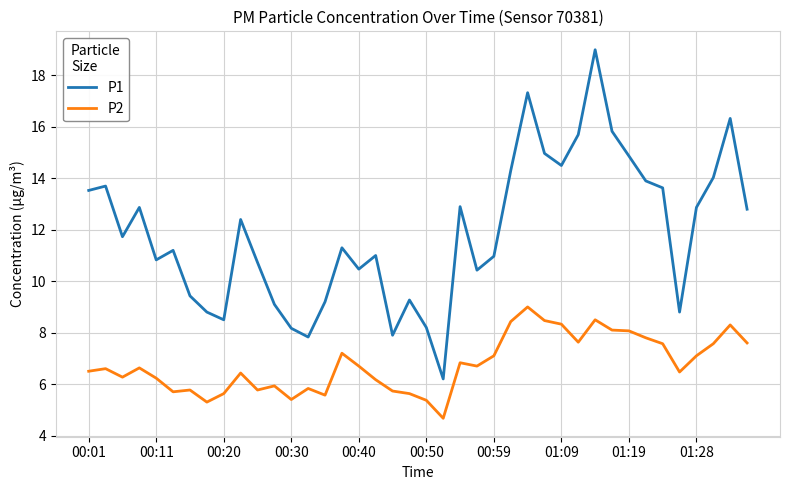

Which series has the widest spread of values?

P1